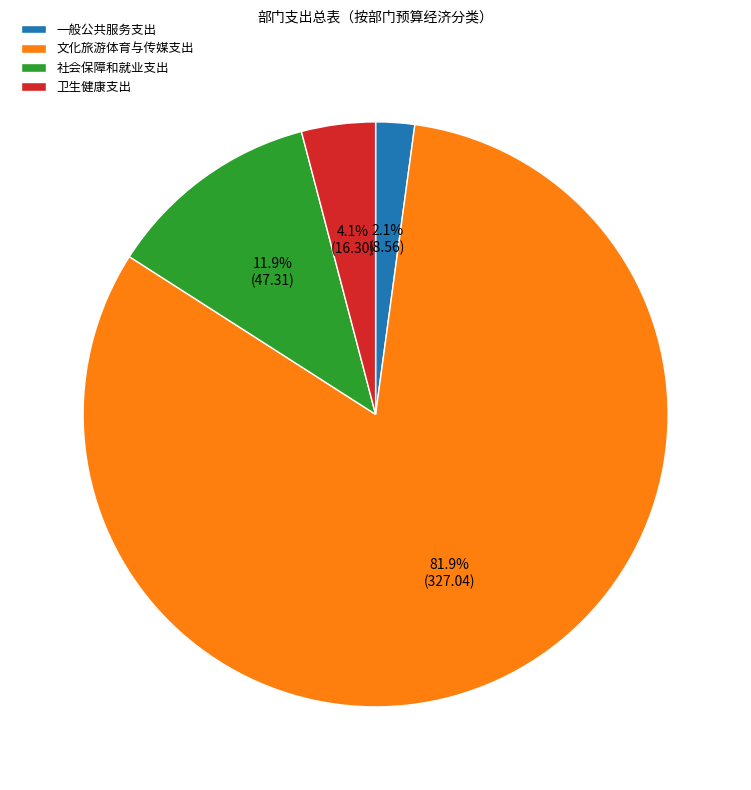

What is the ratio of the value at 一般公共服务支出 to the value at 卫生健康支出?

0.5